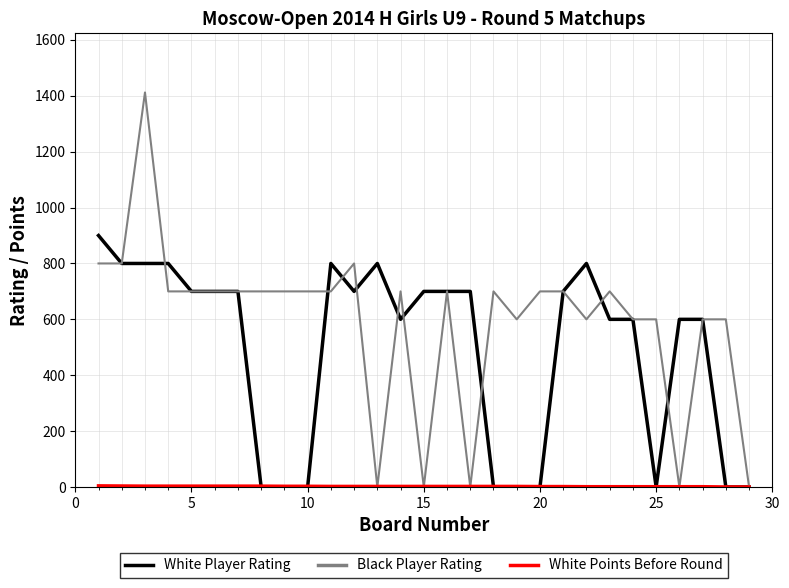

What is the highest value of the Black Player Rating series?

1412.0